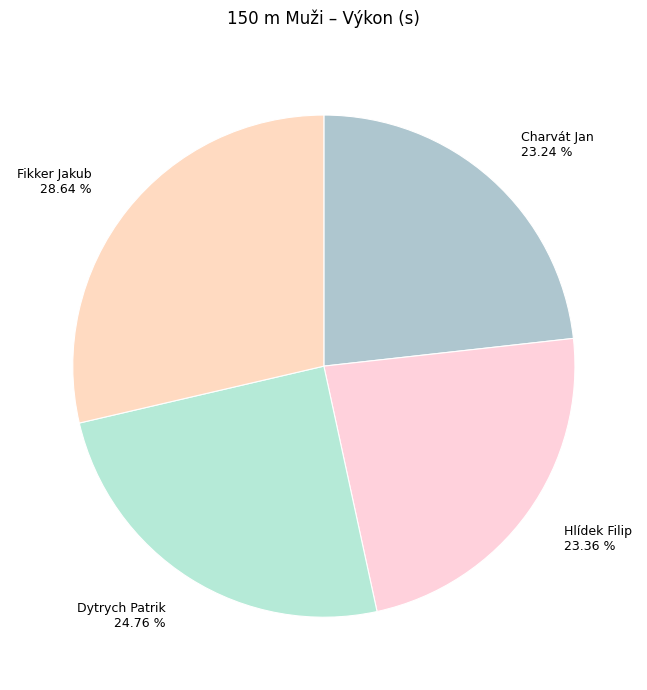

Which slice is the largest?

Fikker Jakub